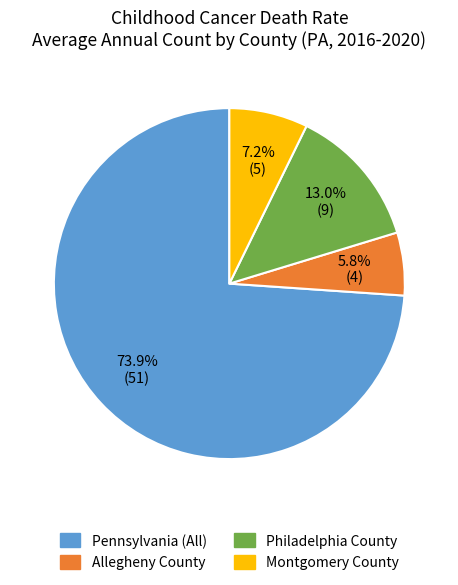

Is it true that Montgomery County is 21% of the pie?

False